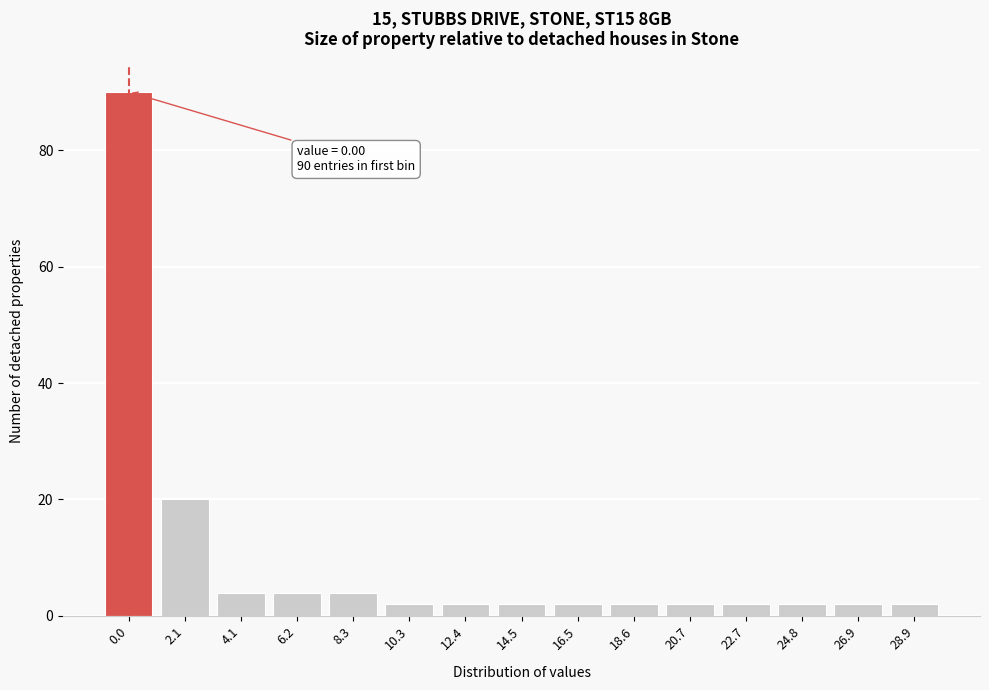

Reading left to right, extract all data points from this chart.

90	20	4	4	4	2	2	2	2	2	2	2	2	2	2